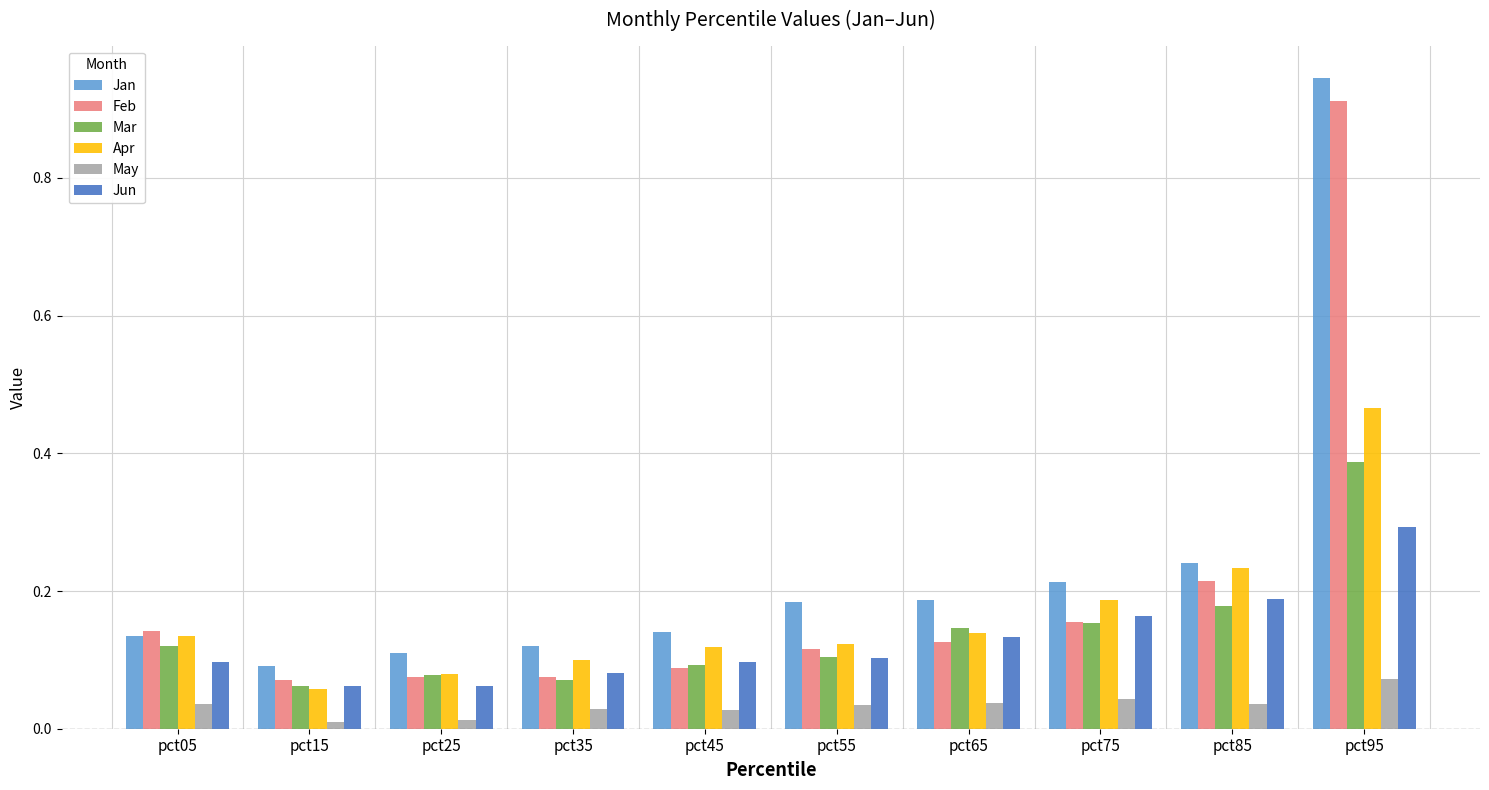

How many bars are there in each group?

6